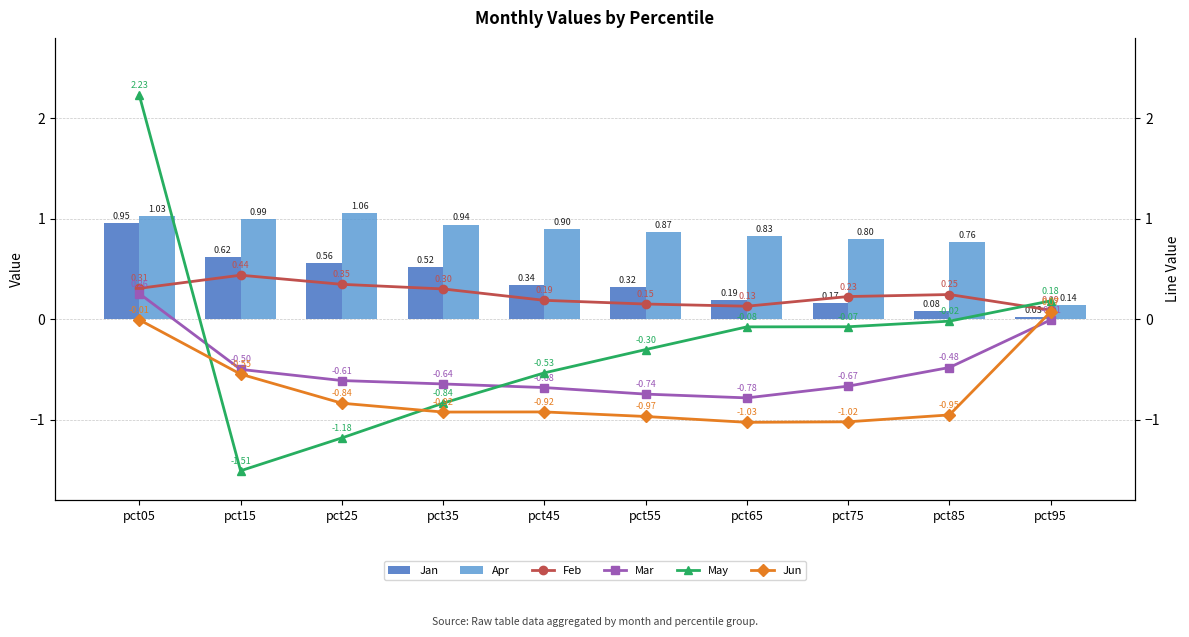

What is the maximum value shown in the chart?

2.2